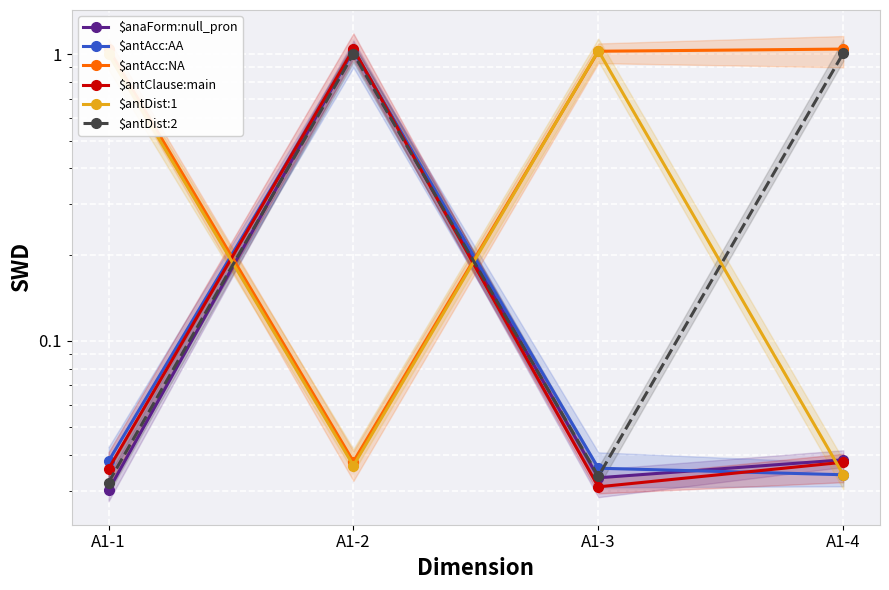

How many interior local valleys does the $antDist:2 series have?

1